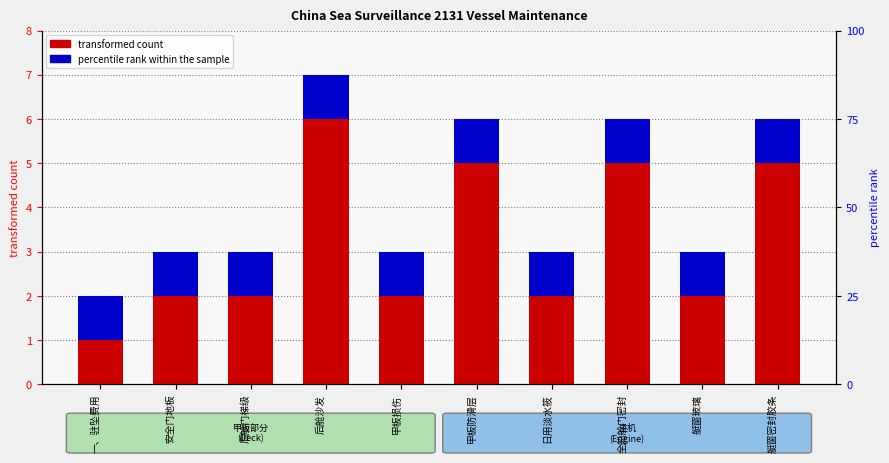

At how many categories does at least one series exceed 4?

4